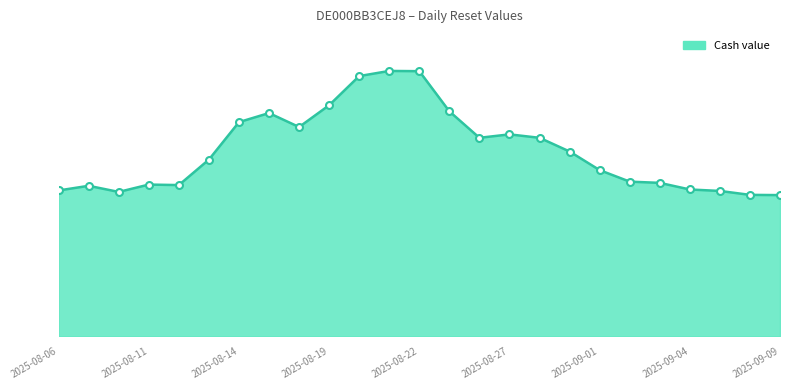

Does the chart have visible grid lines?

No